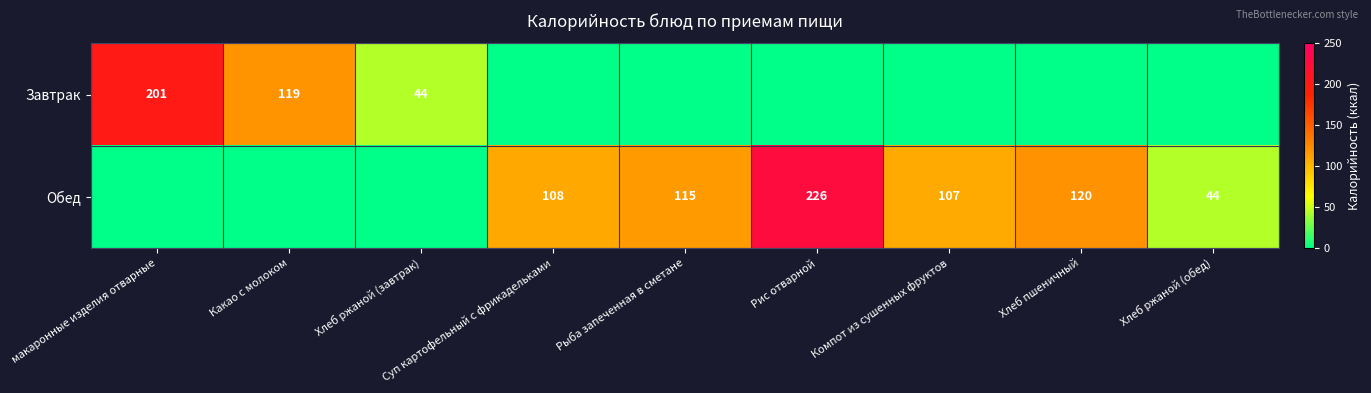

True or false: Обед has a value of 73 at Хлеб ржаной (обед).

False